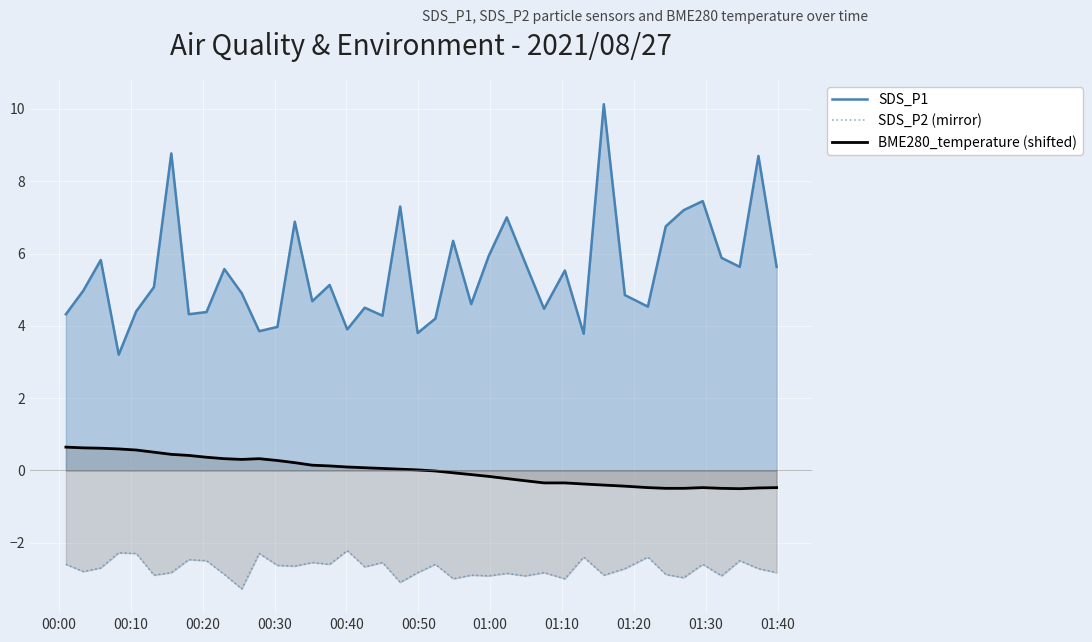

Which series has the largest total across all categories?

SDS_P1